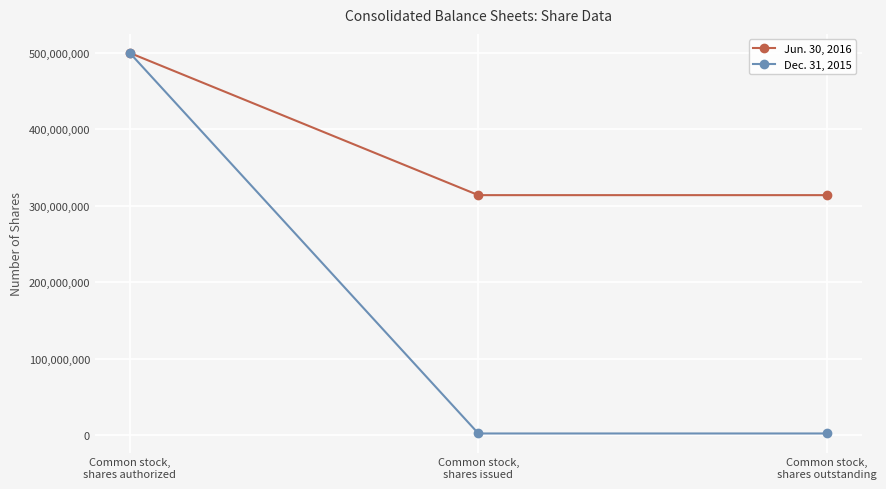

Rank the series by their average value, from highest to lowest.

Jun. 30, 2016, Dec. 31, 2015